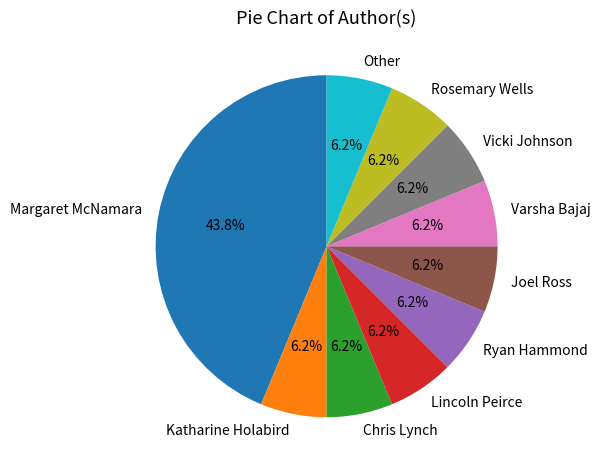

Do Vicki Johnson and Ryan Hammond together represent more than half of the pie?

No